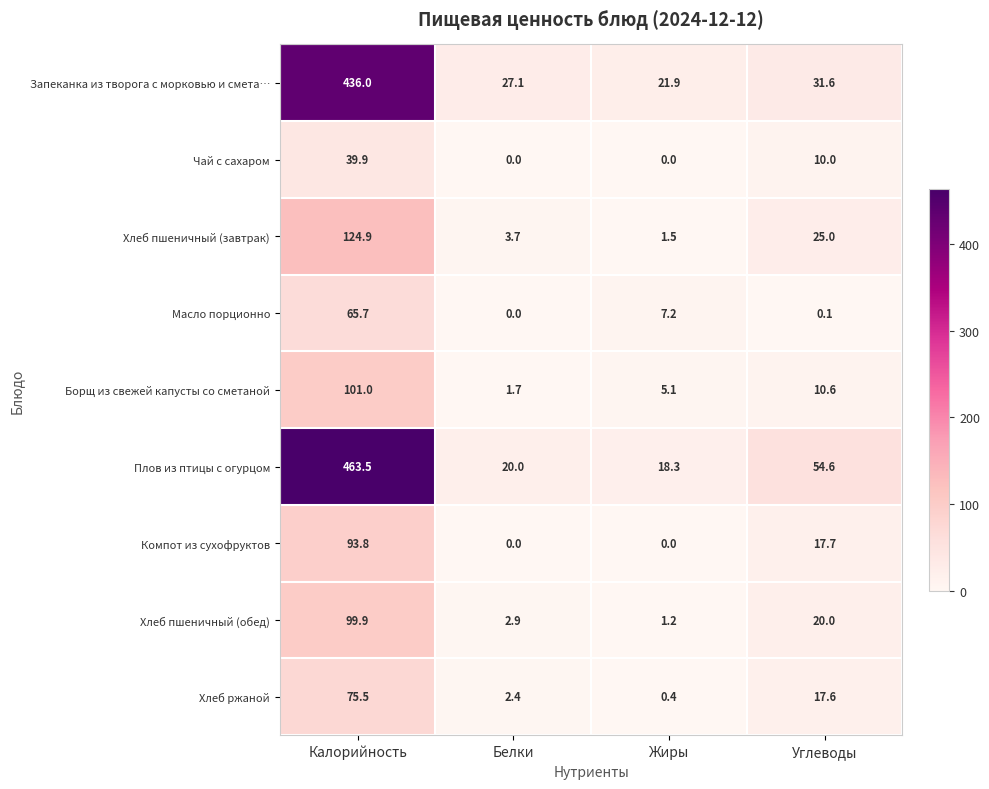

Is the value of Масло порционно at Калорийность greater than the value of Борщ из свежей капусты со сметаной at Белки?

Yes